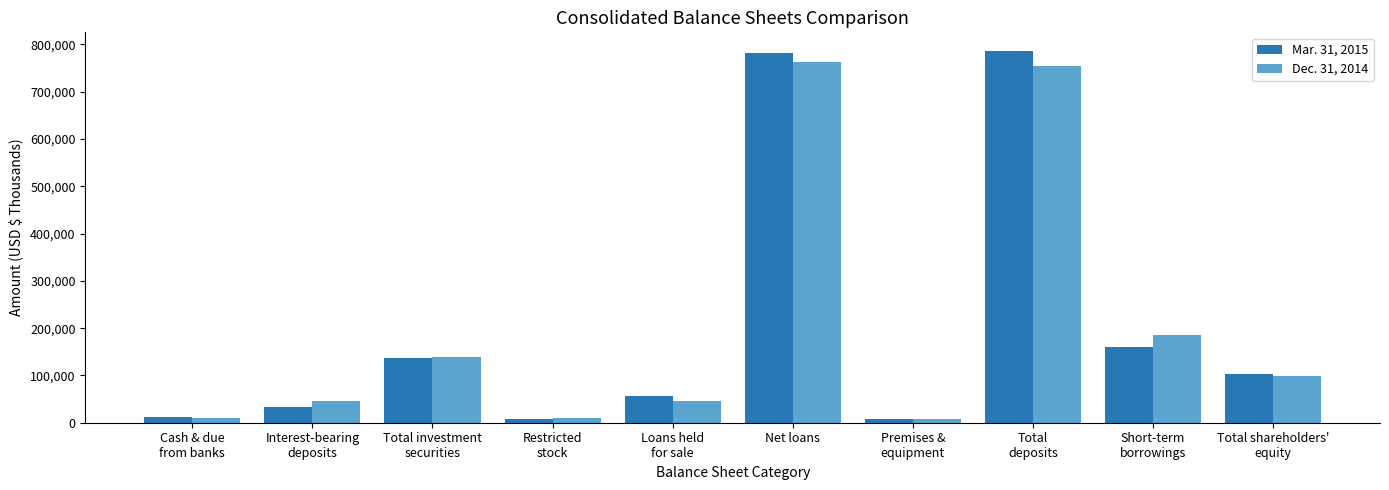

List the series in order of their overall mean, highest first.

Mar. 31, 2015, Dec. 31, 2014